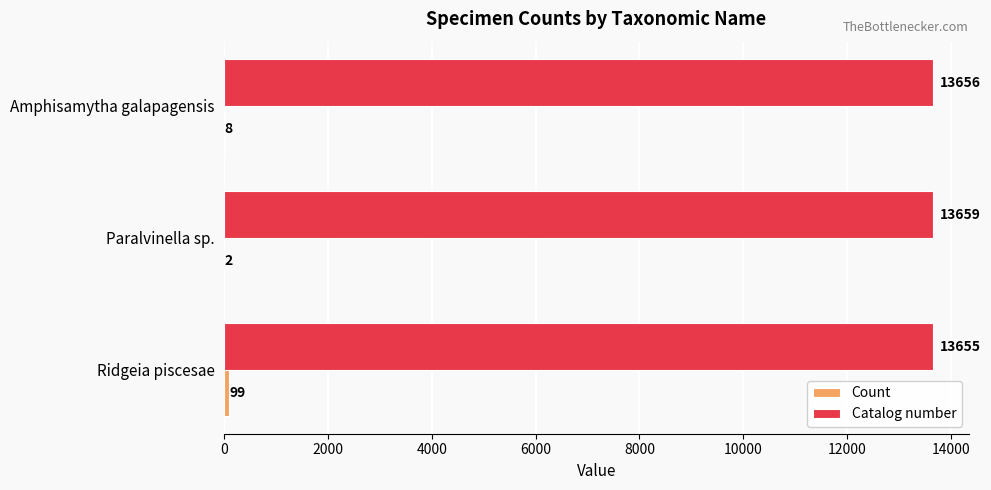

Which series has the largest total across all categories?

Catalog number